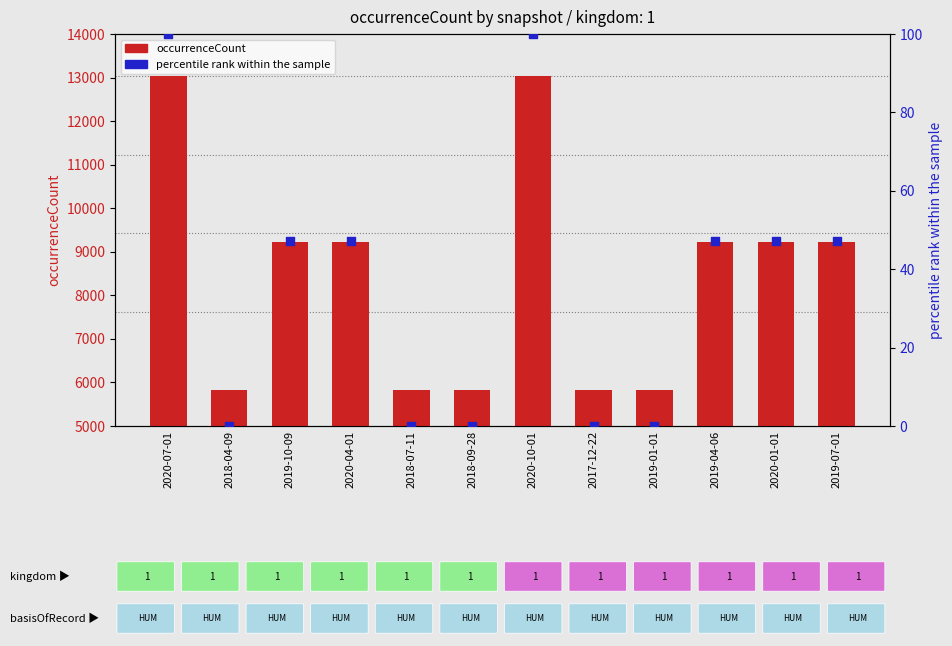

Is the value of percentile rank within the sample at 2017-12-22 greater than the value of occurrenceCount at 2019-01-01?

No